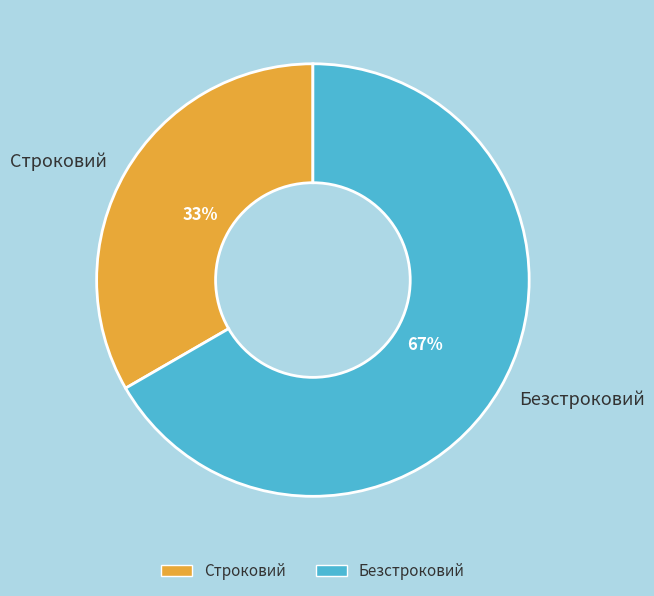

To the nearest percent, what is the combined percentage of Строковий and Безстроковий?

100%